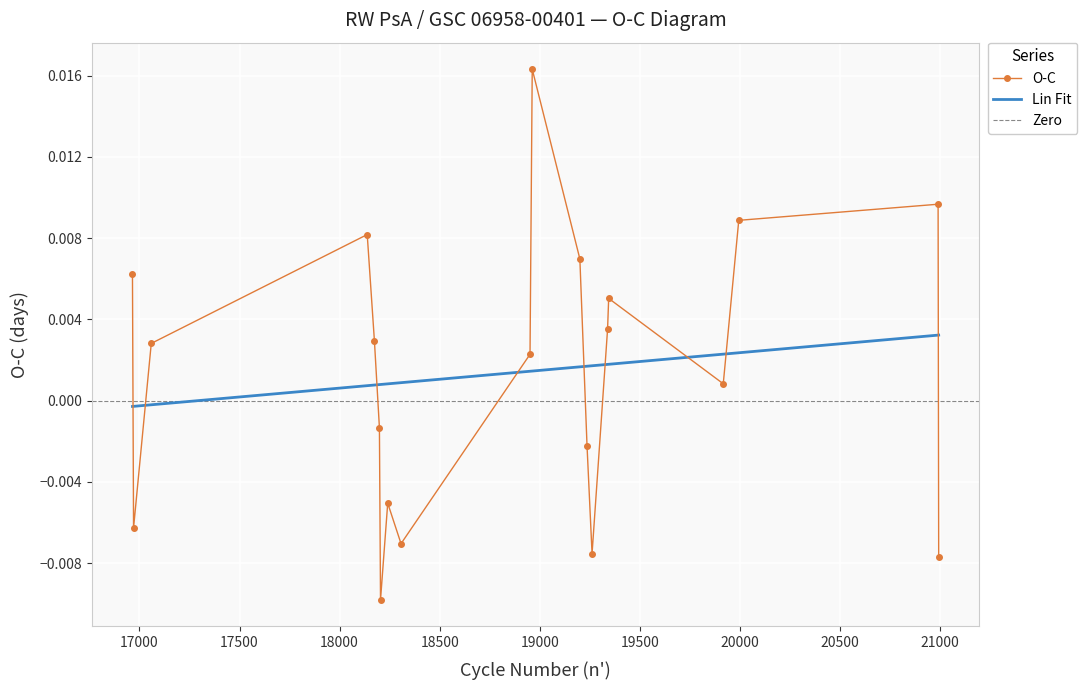

After their last crossing, which series has the higher values: O-C or Lin Fit?

Lin Fit